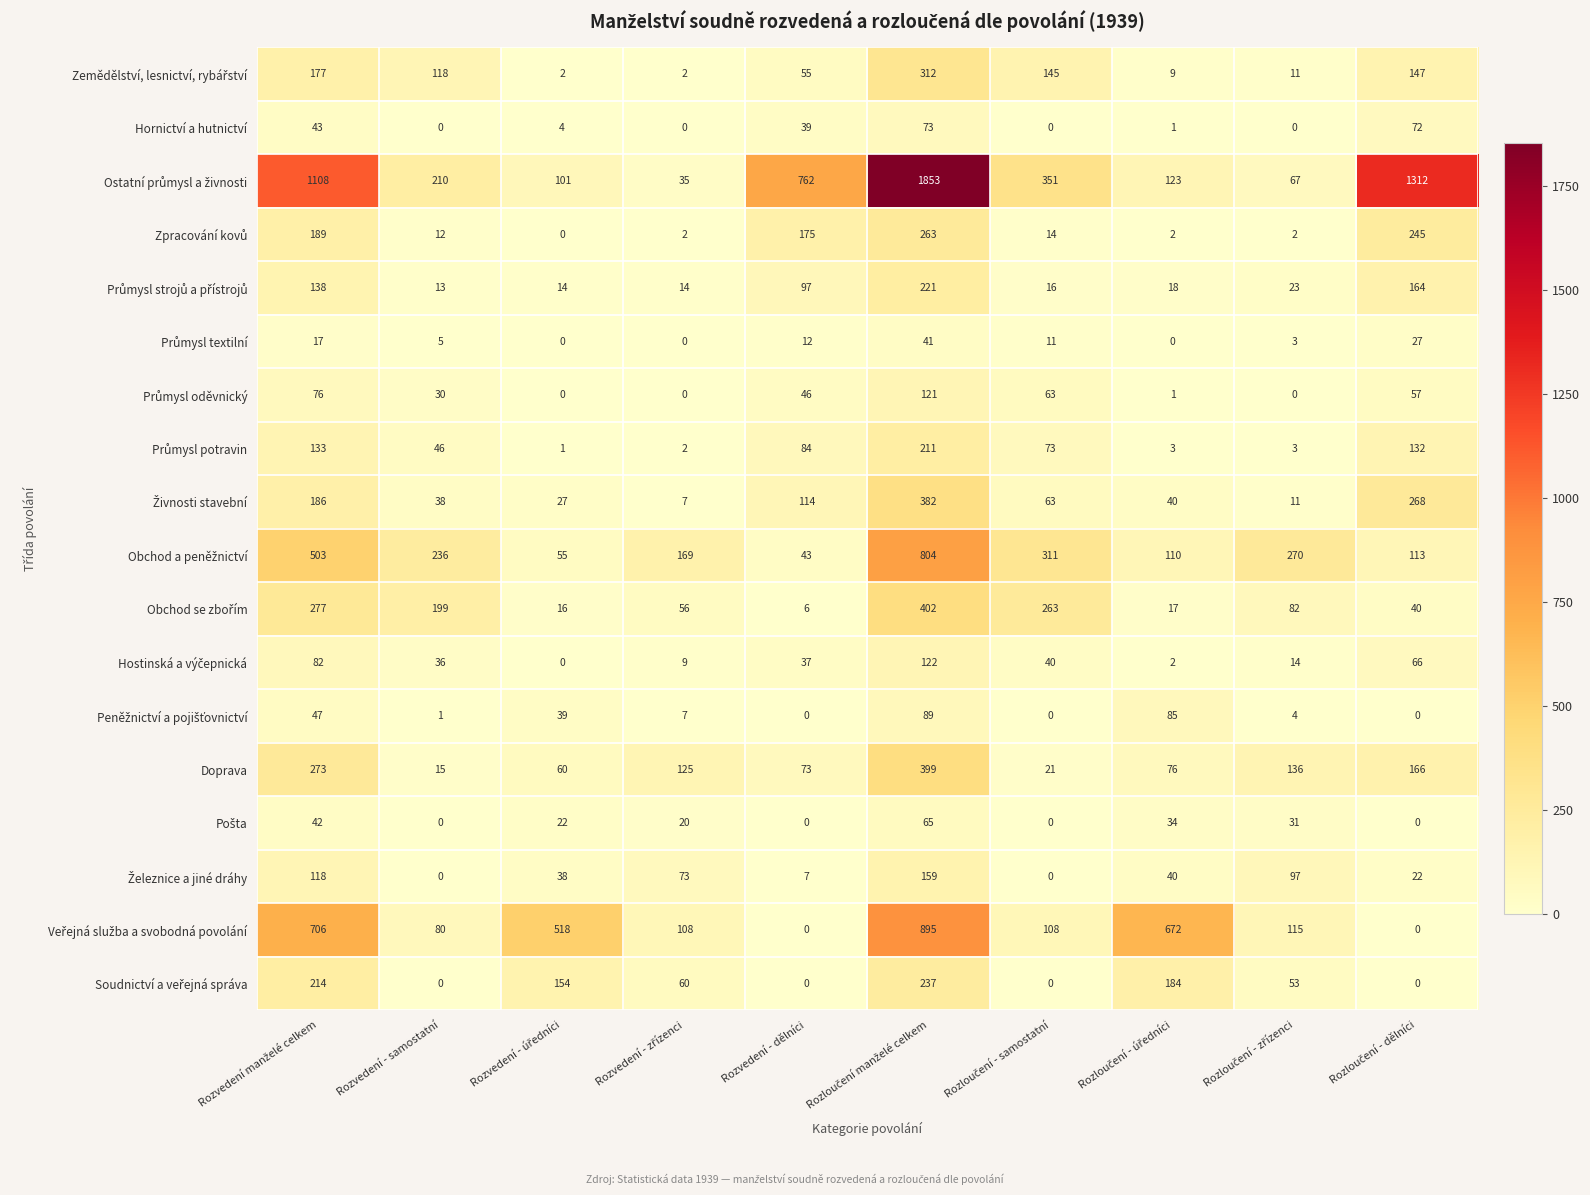

At how many categories does at least one series exceed 621?

5